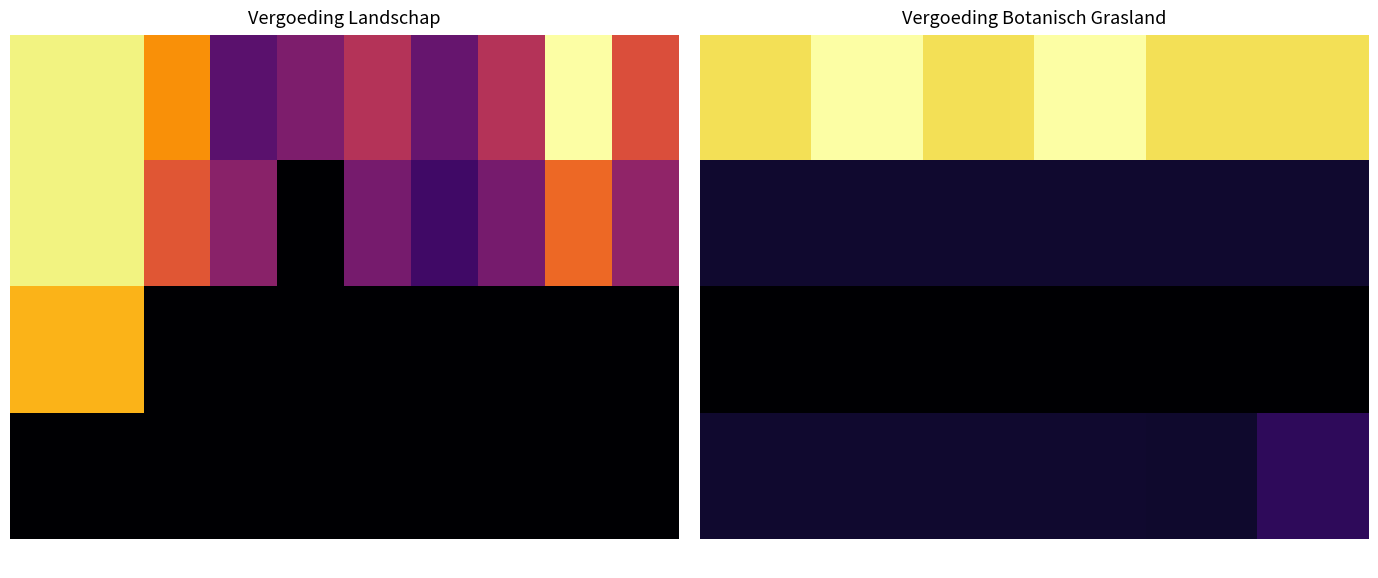

What is the total value across all series at 13f?

12278.2